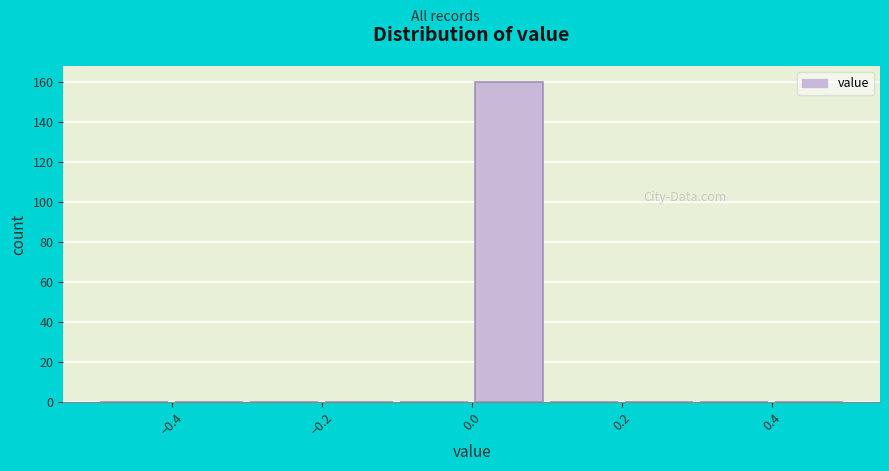

Which range on the x-axis has the tallest bar?

0.0 to 0.1